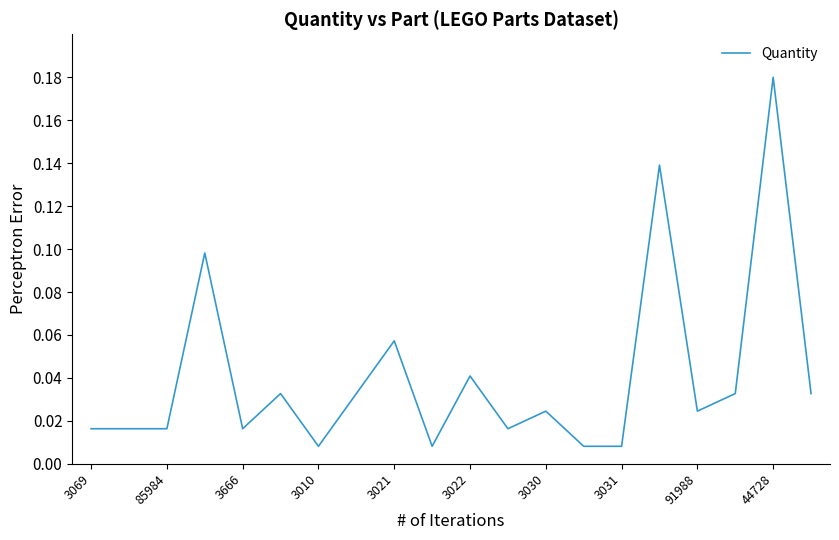

Count the number of data series in this chart.

1